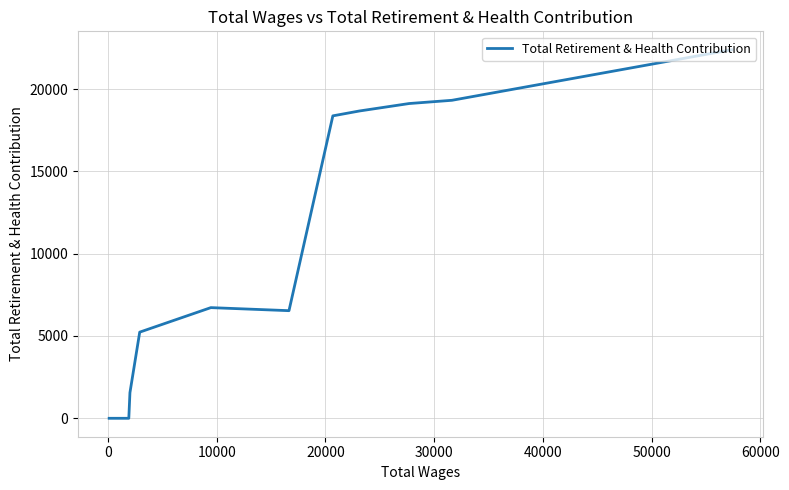

How many values are below 6723?

6